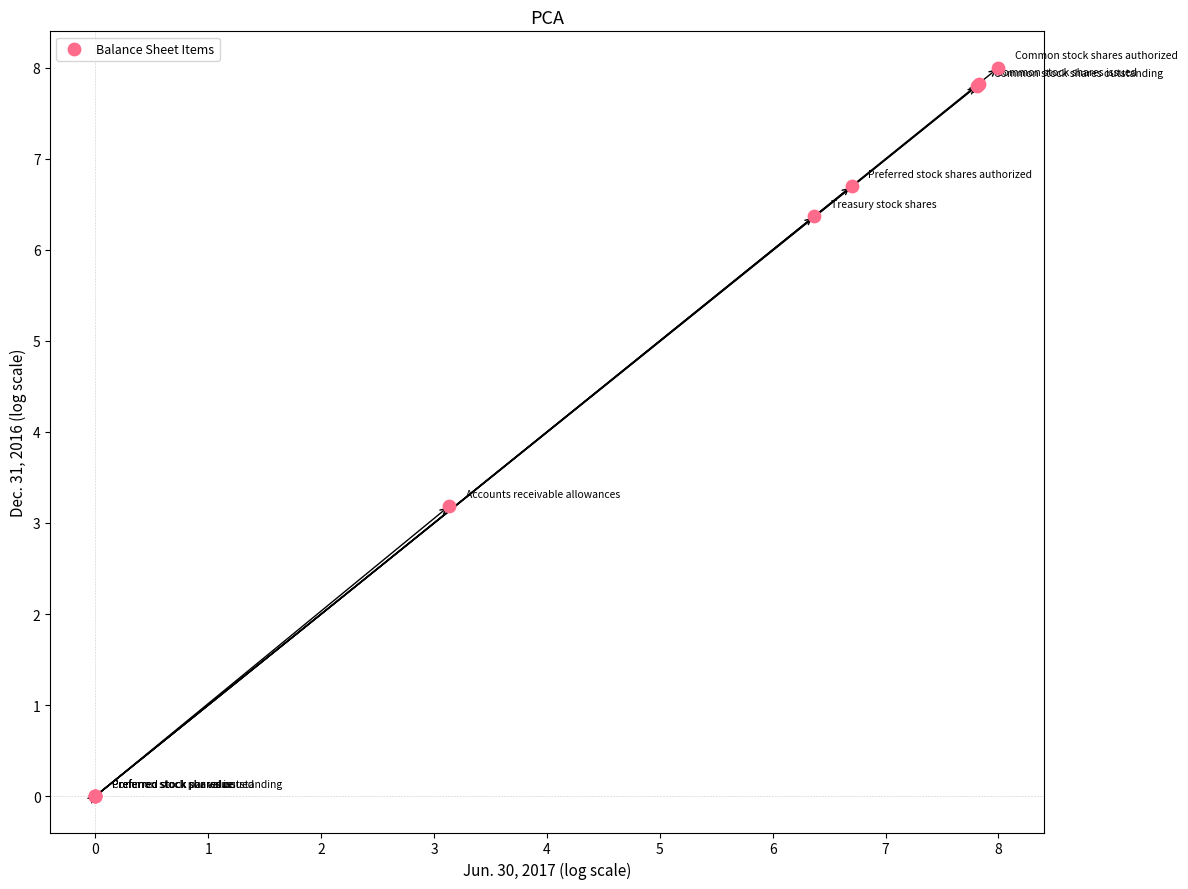

What Y value in the scatter plot is closest to 4?

3.2